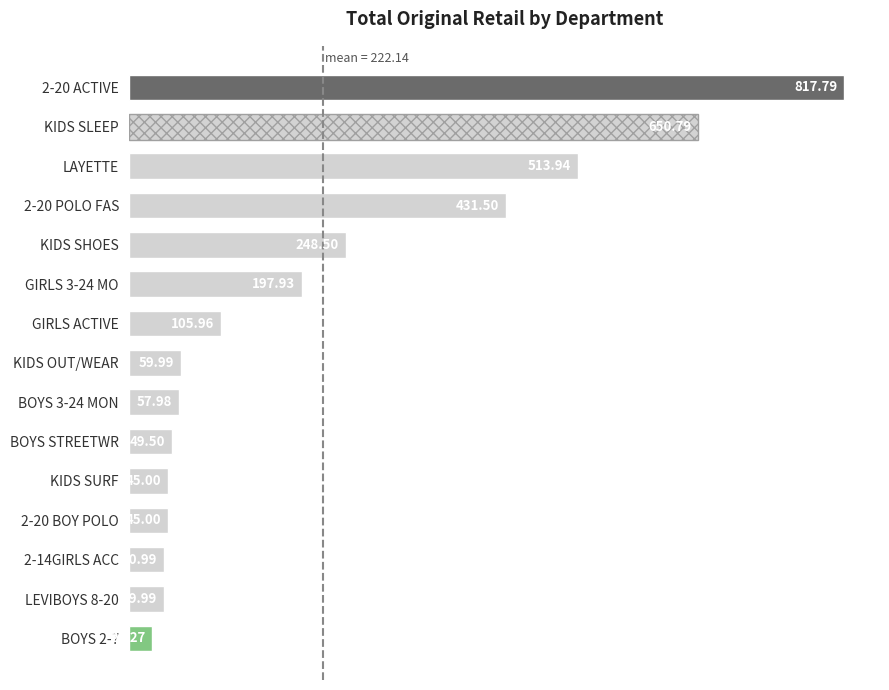

At which label is the value closest to 422?

2-20 POLO FAS